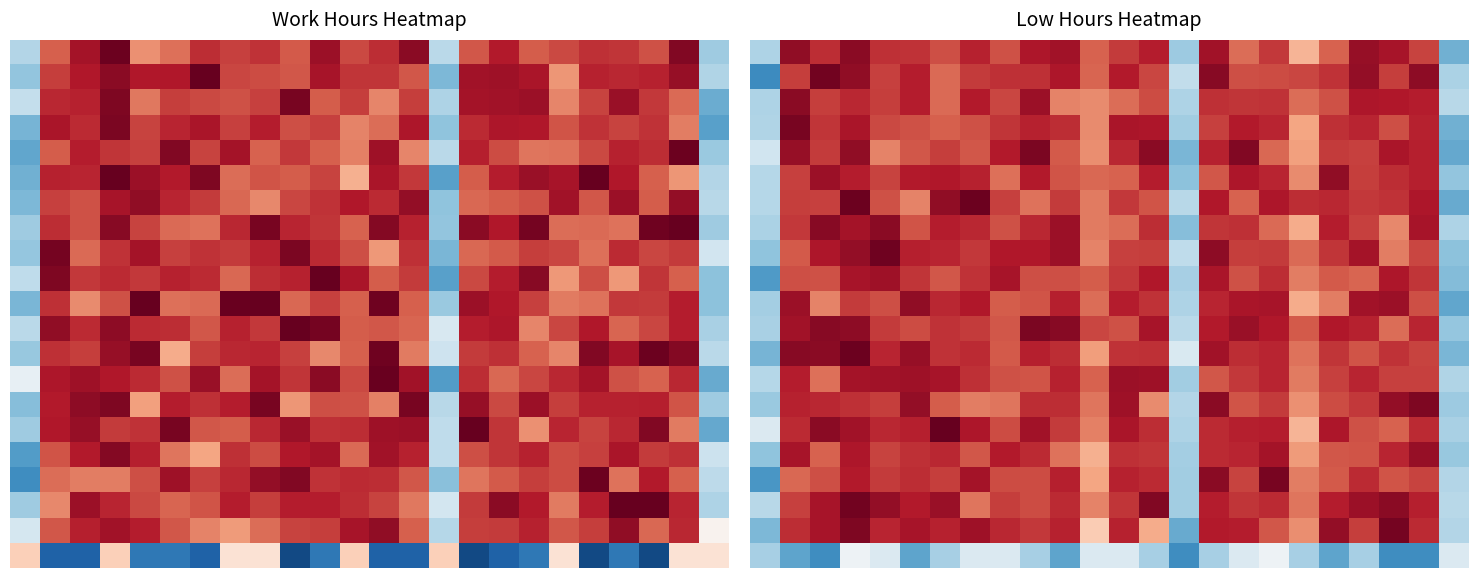

True or false: row_0 has a value of 7.0 at 18.

True